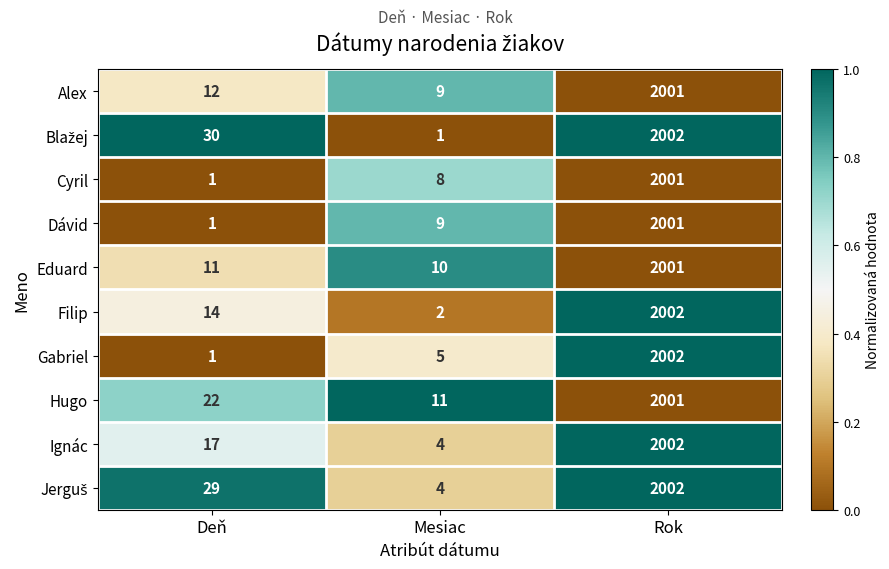

How many categories are shown in the chart?

3